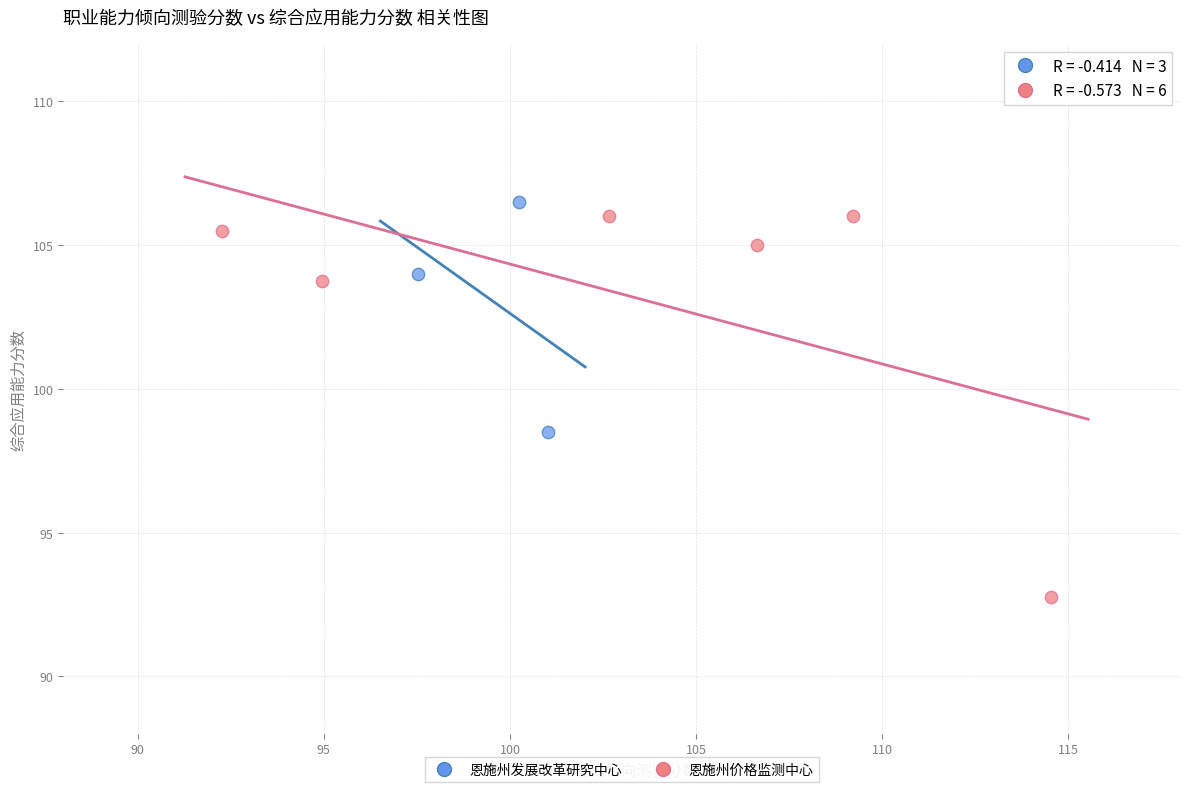

What are all the series names shown in the legend?

恩施州发展改革研究中心, 恩施州价格监测中心